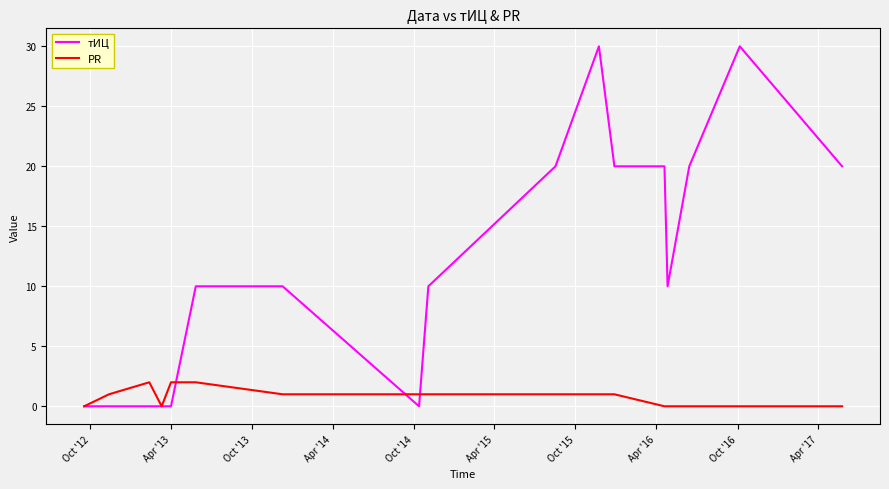

What is the greatest value displayed?

30